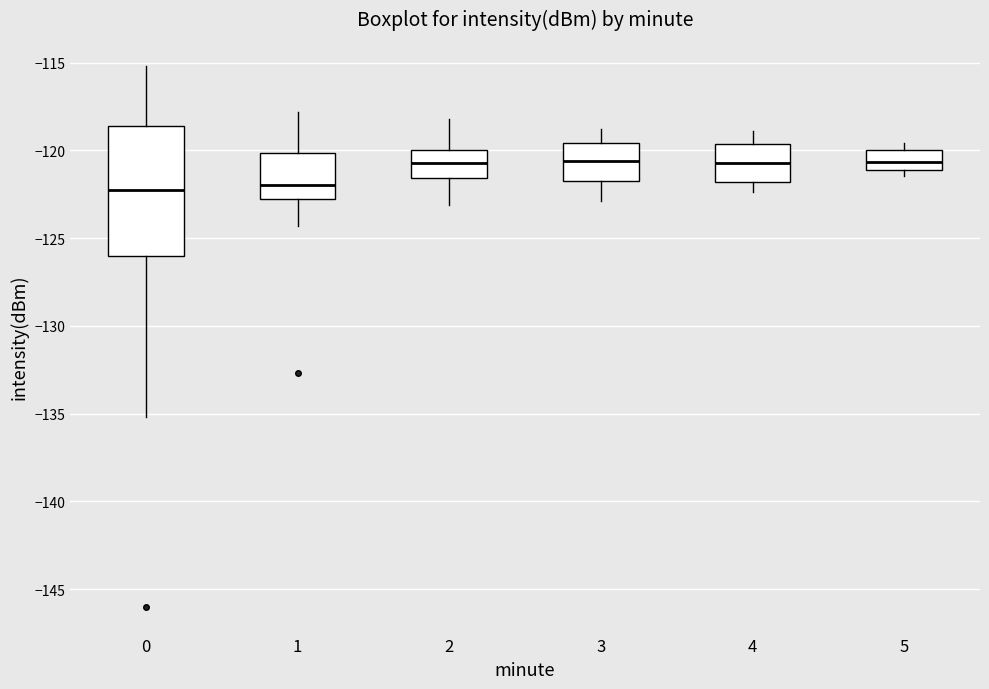

Where is the lower edge of the box at x = 5 on the y-axis? The values are not printed on the chart, so give them approximately, as read against the axis.

-121.0